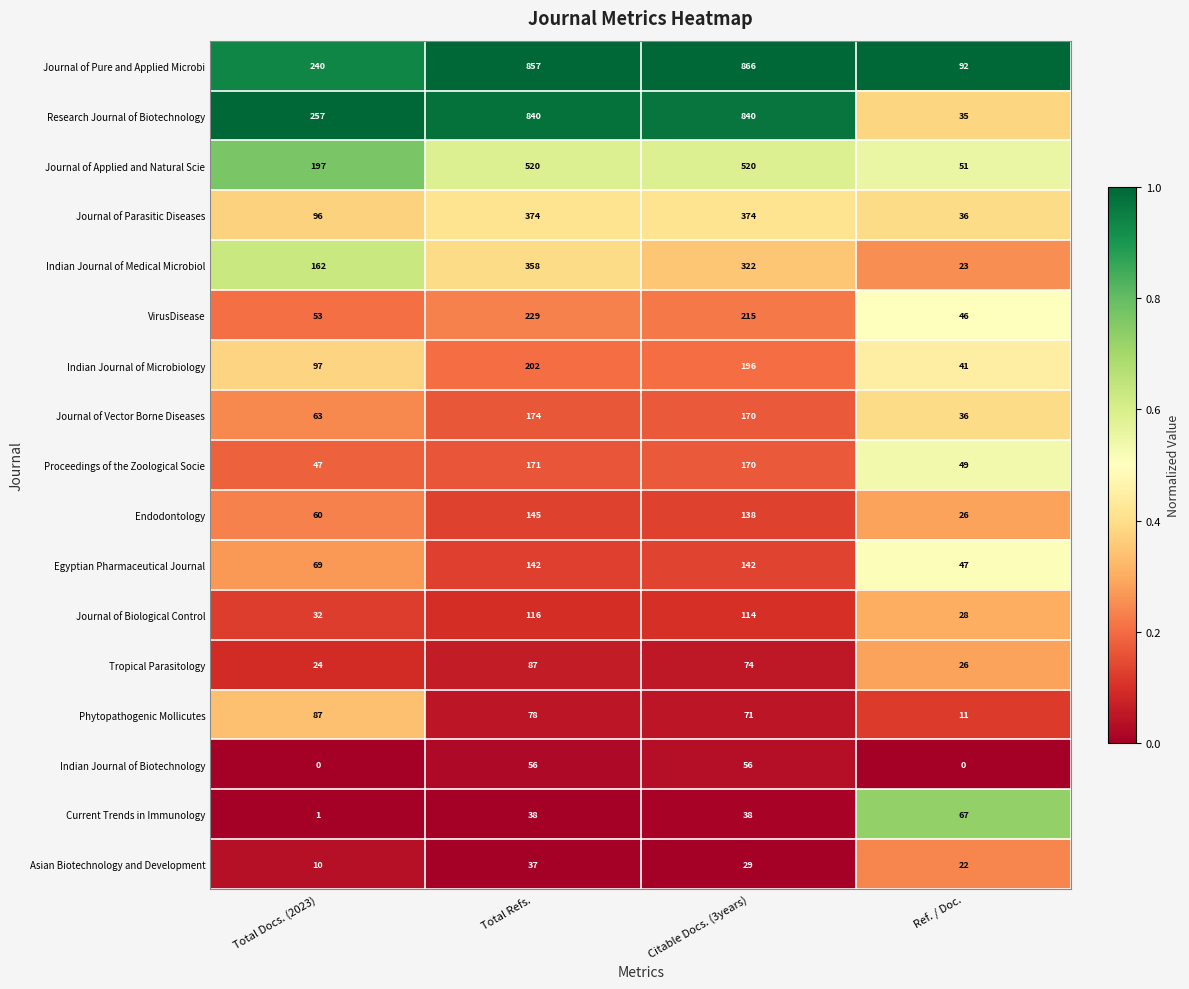

At which category is the sum across all series the highest?

Total Refs.